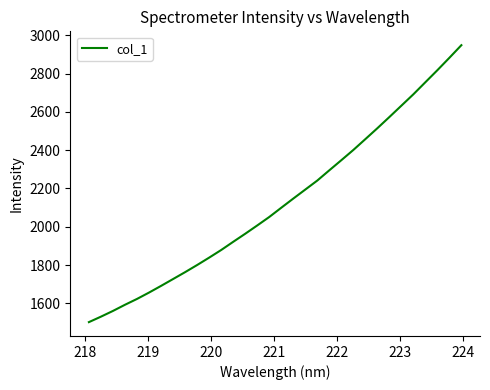

What is the difference between the maximum and minimum values?

1447.0